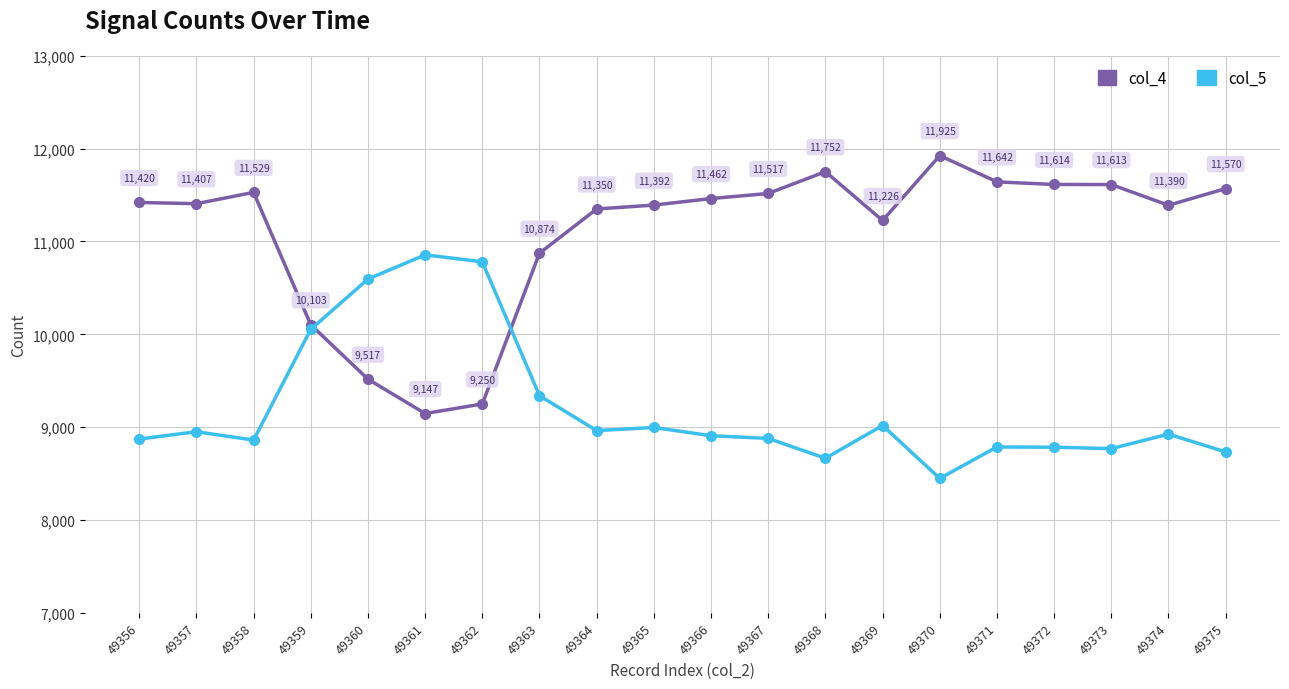

The col_5 series shows 6270 at 49361. True or false?

False